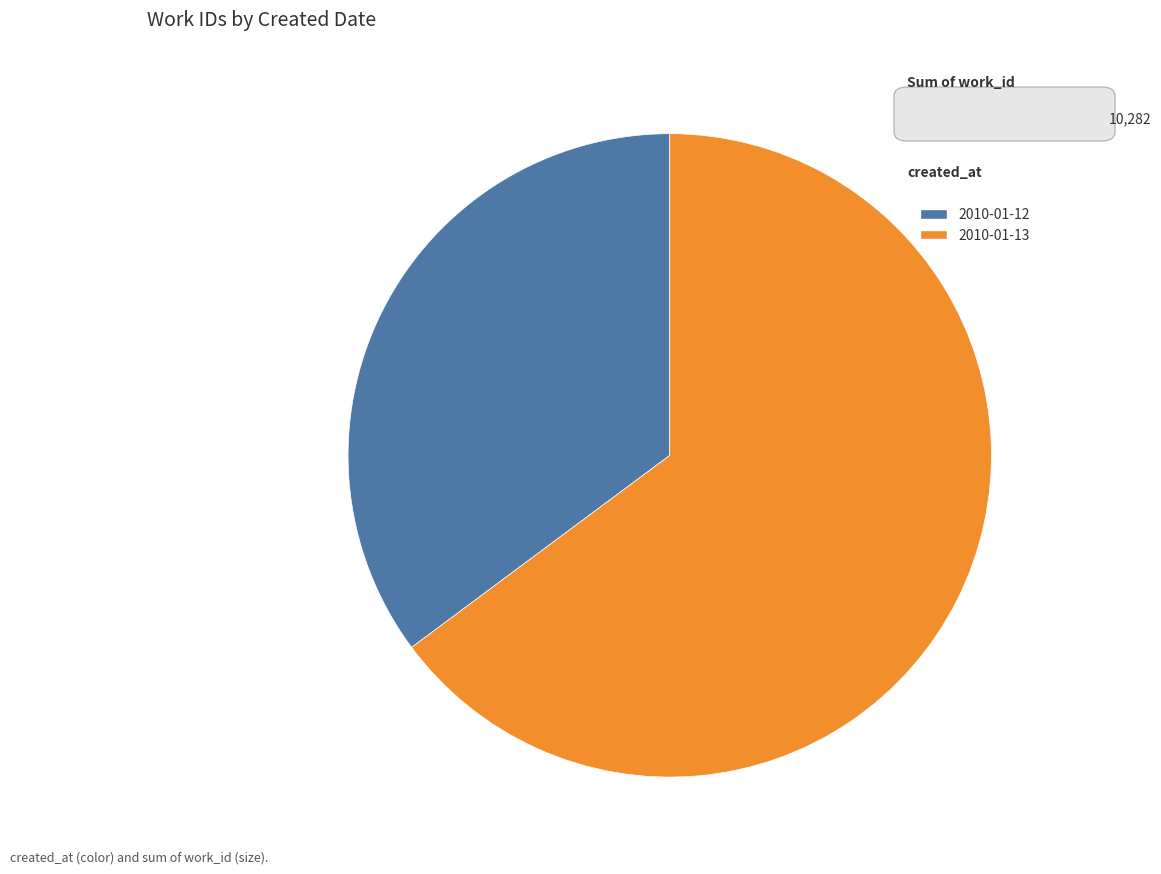

How many segments does this pie chart have?

2